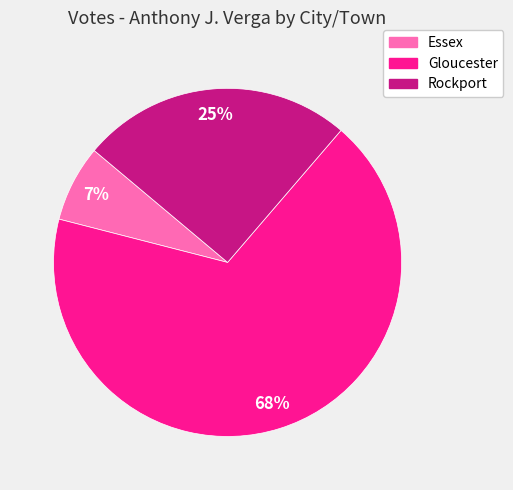

Is the sum of Gloucester and Rockport greater than half?

Yes